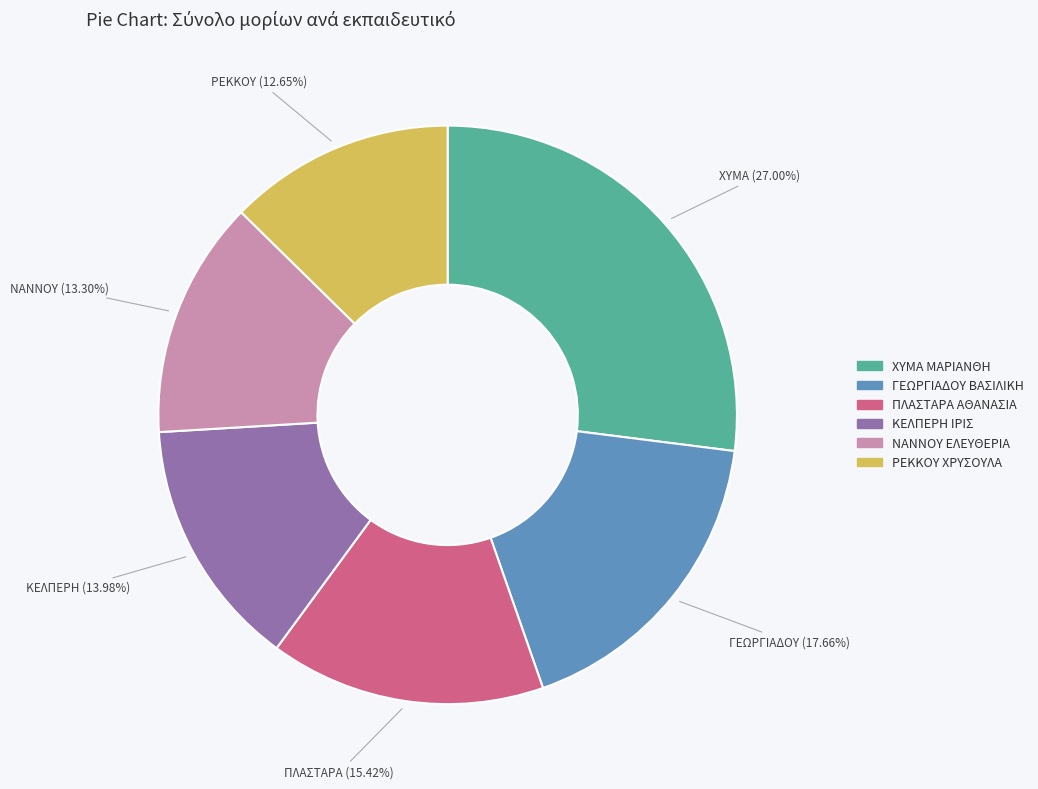

To the nearest percent, what is the difference between the largest and smallest slice percentages?

14%